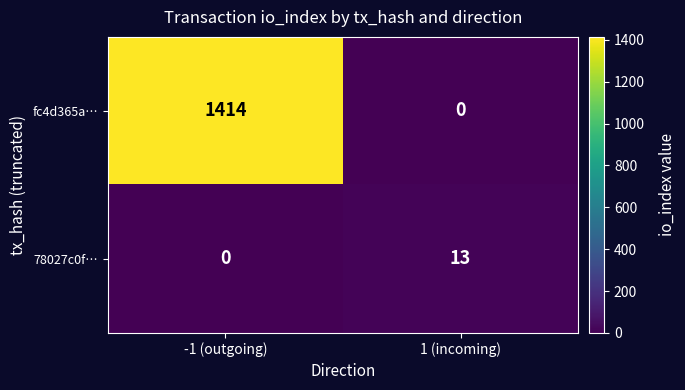

What is the difference between the highest and lowest values at 1 (incoming)?

13